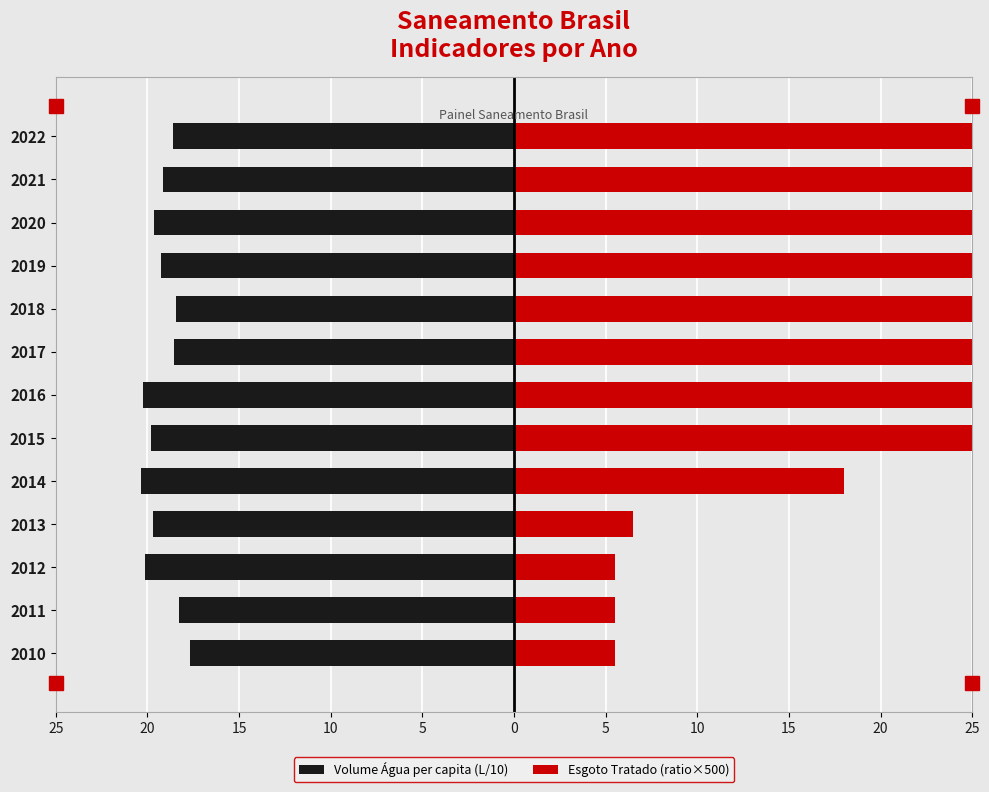

Are the bars grouped side by side (vs. stacked)?

Yes